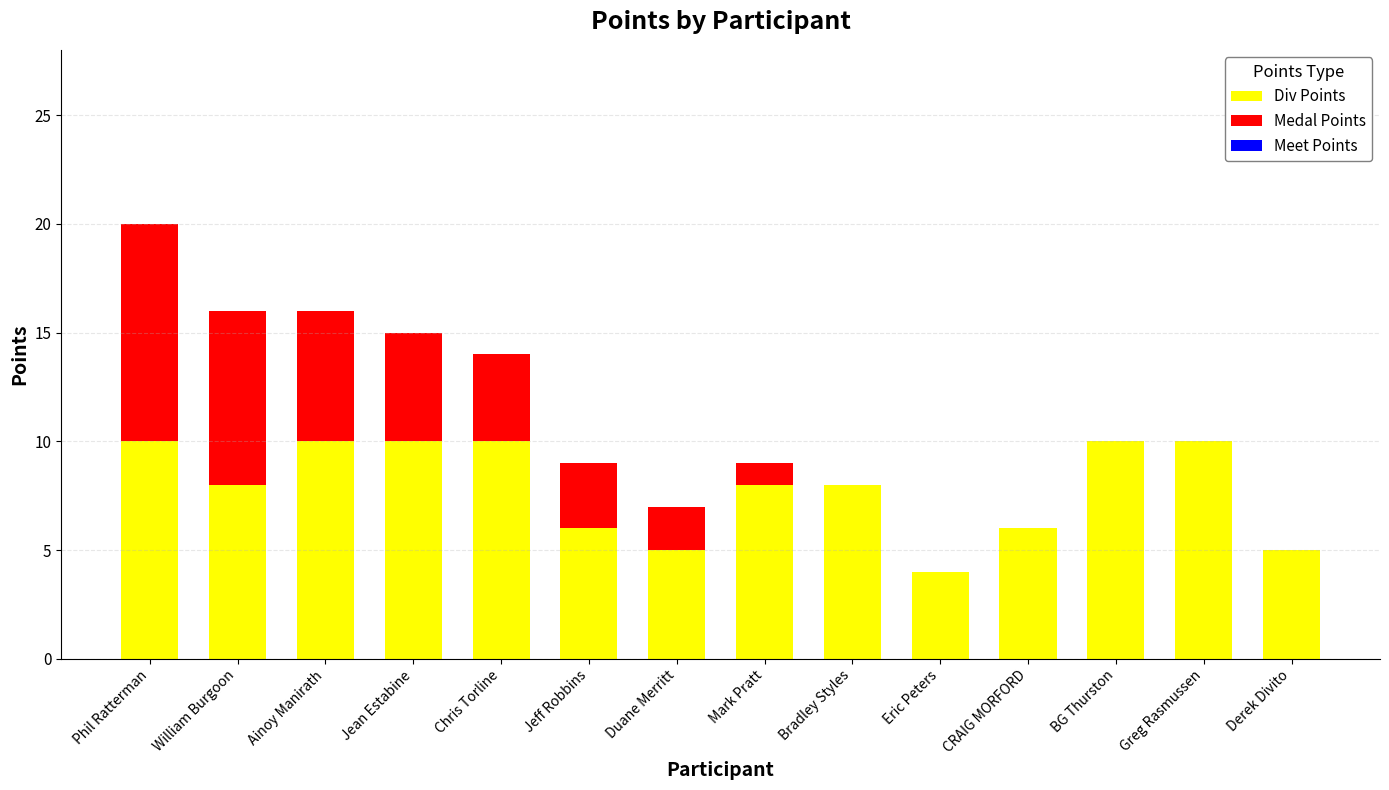

The Div Points series shows 5 at Greg Rasmussen. True or false?

False